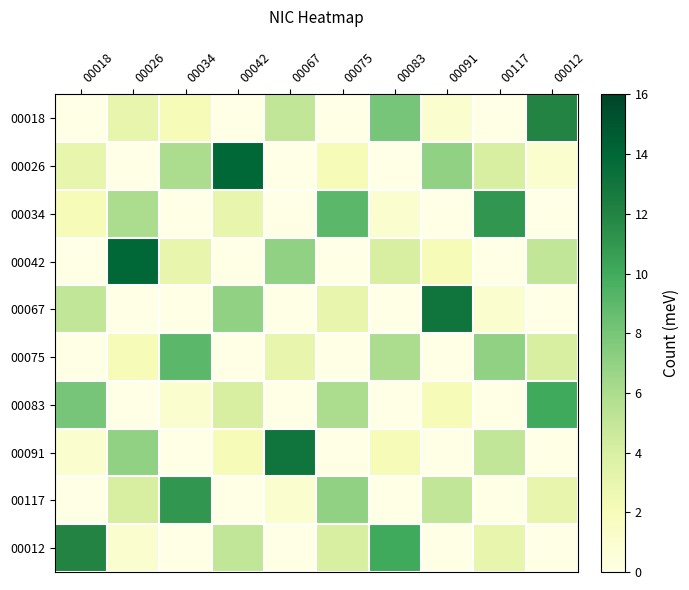

What is the difference between the highest and lowest values at 00067?

13